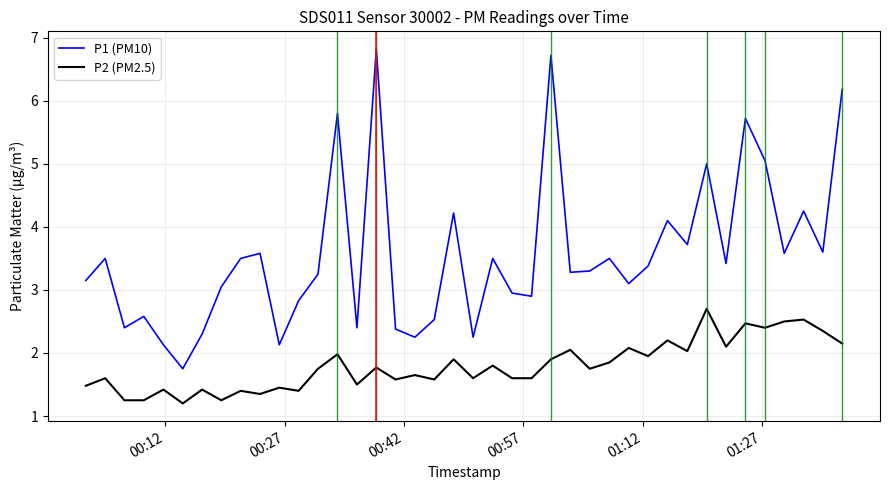

What is the smallest value displayed?

1.2